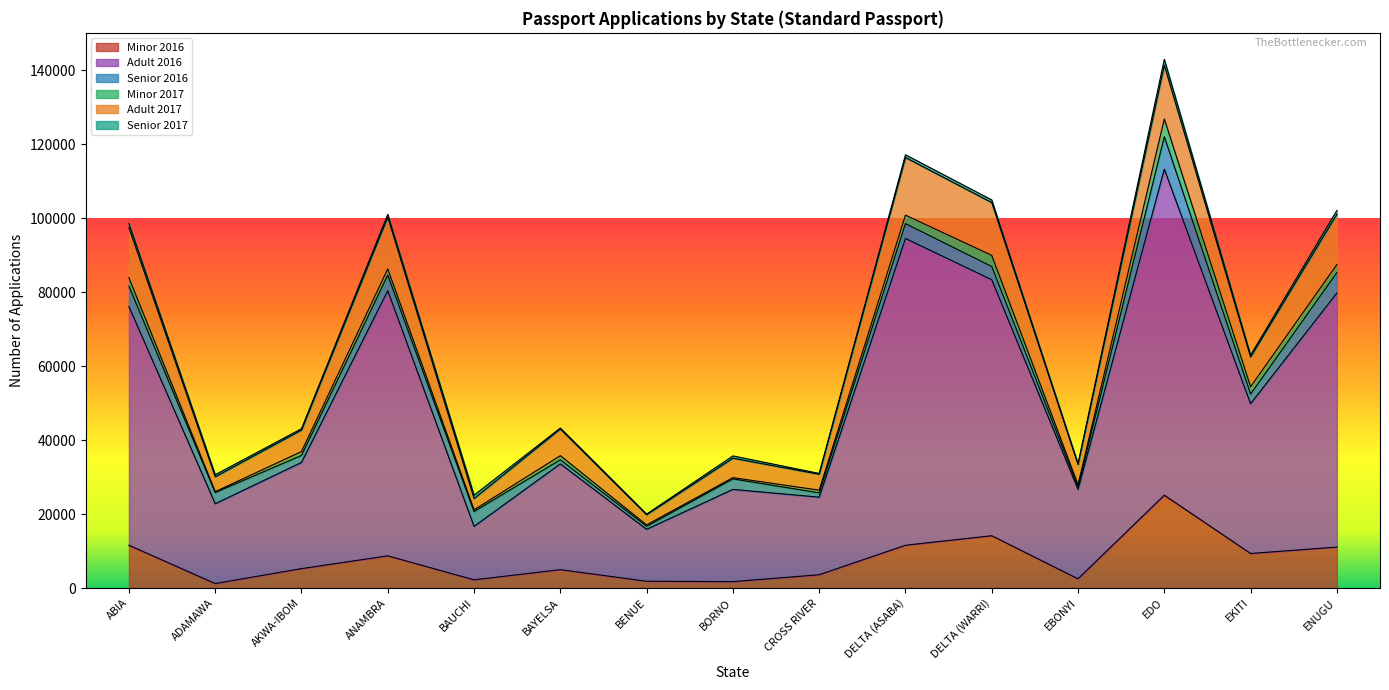

What is the value of the Adult 2017 point at the 7th from the left?

2754